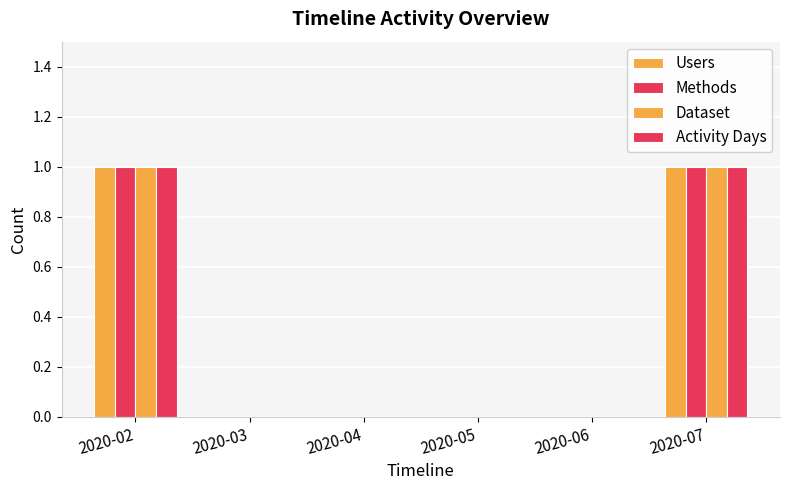

How many data points does each series have?

6